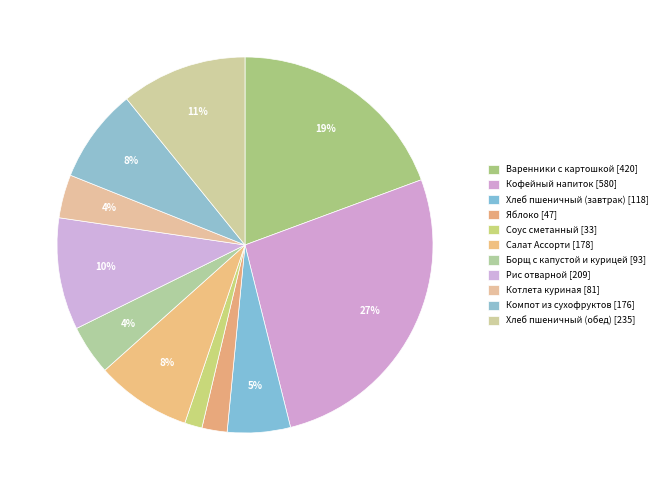

How many segments does this pie chart have?

11